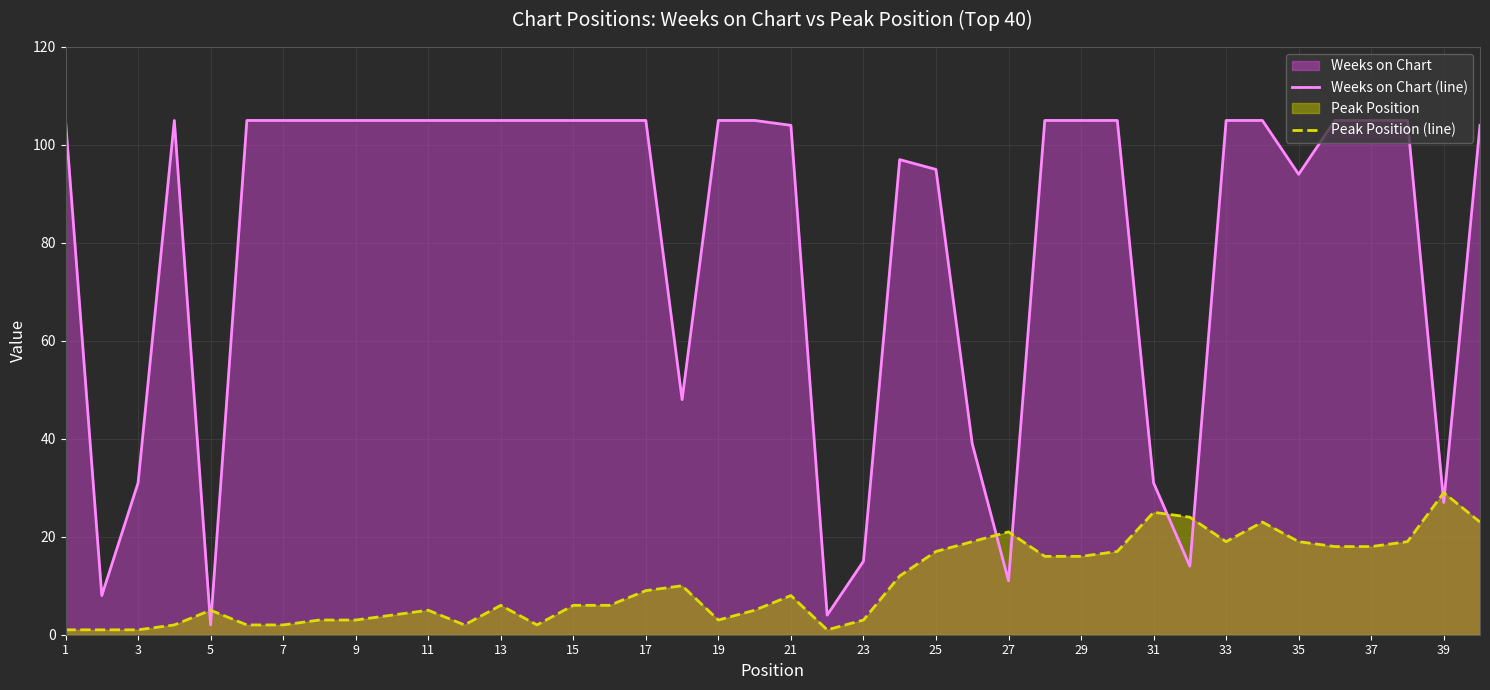

How many lines are shown in the chart?

2